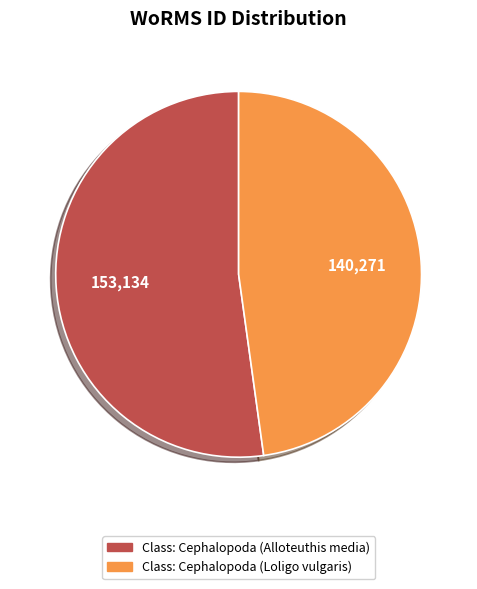

Which slice is the largest?

Class: Cephalopoda (Alloteuthis media)